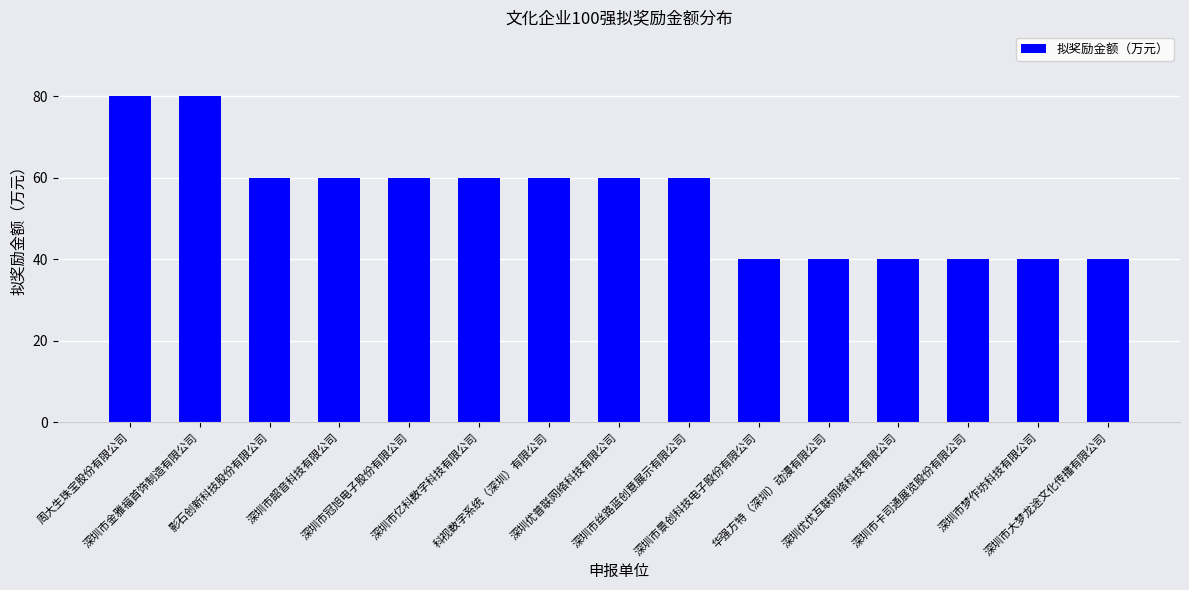

True or false: the data shows 14 at 深圳市冠旭电子股份有限公司.

False